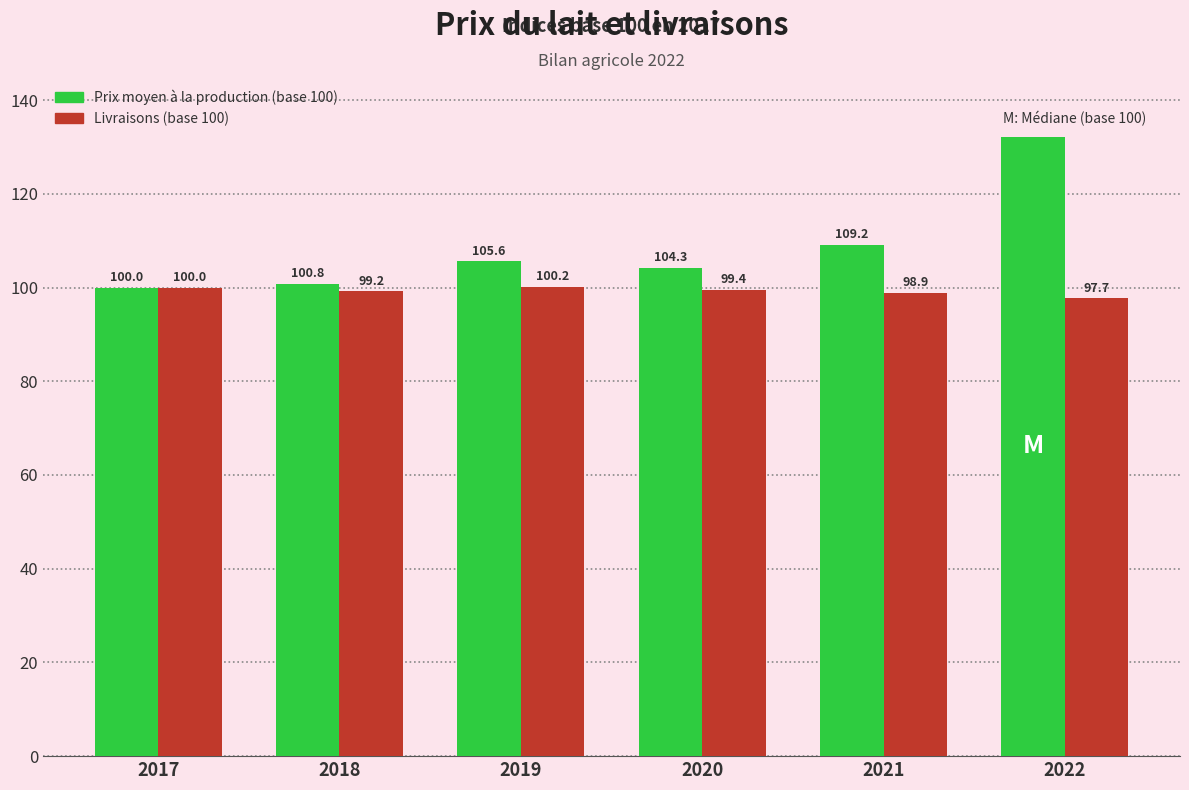

Rank the series by their average value, from highest to lowest.

Prix moyen à la production (base 100), Livraisons (base 100)